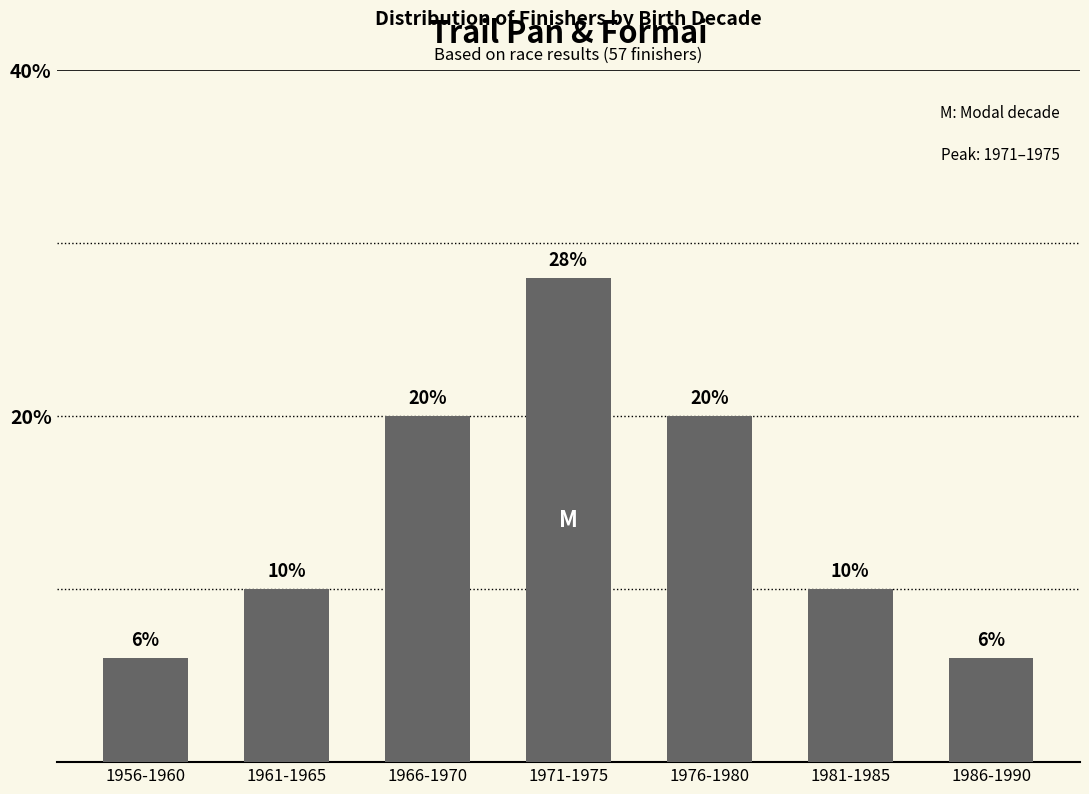

Count the values in the range 6 to 20.

6